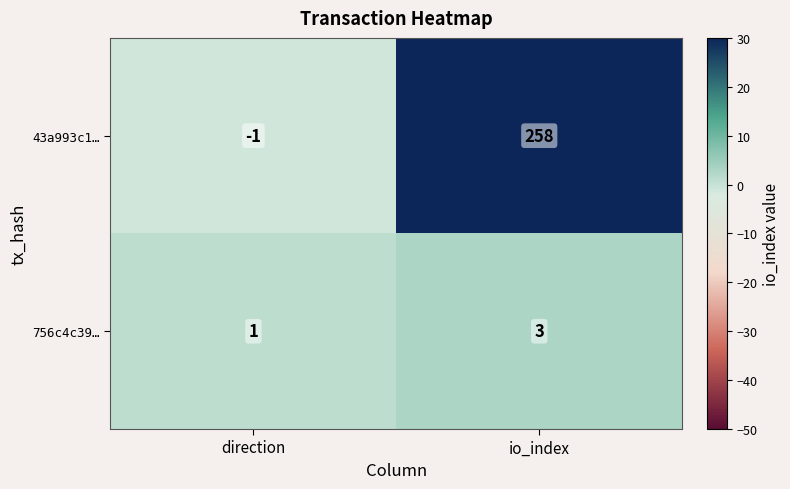

What is the greatest value displayed?

258